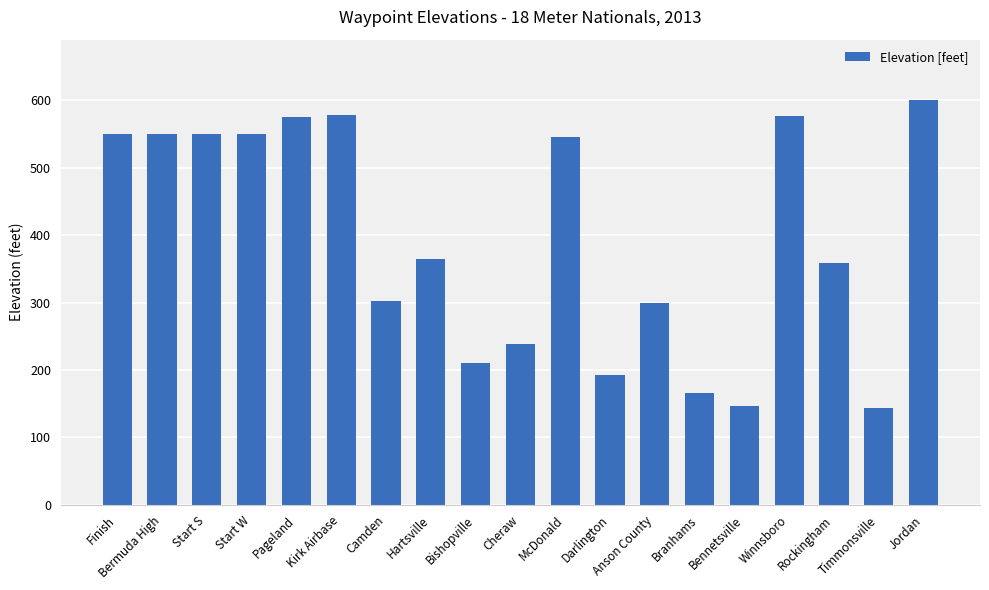

What is the sum of all values?

7497